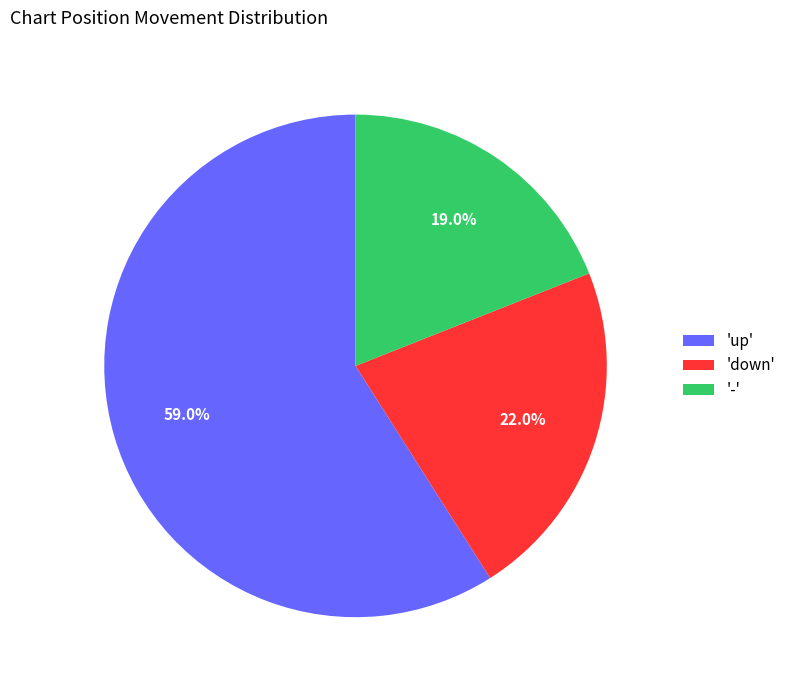

Rank the categories by value from highest to lowest.

'up', 'down', '-'